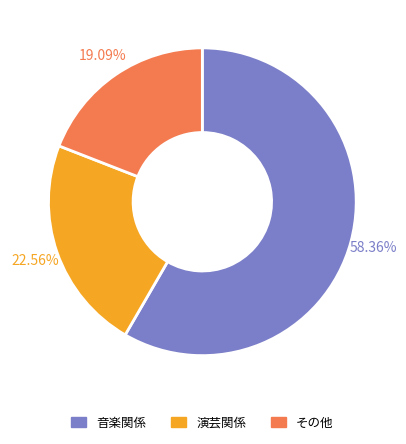

Is the sum of その他 and 演芸関係 greater than half?

No